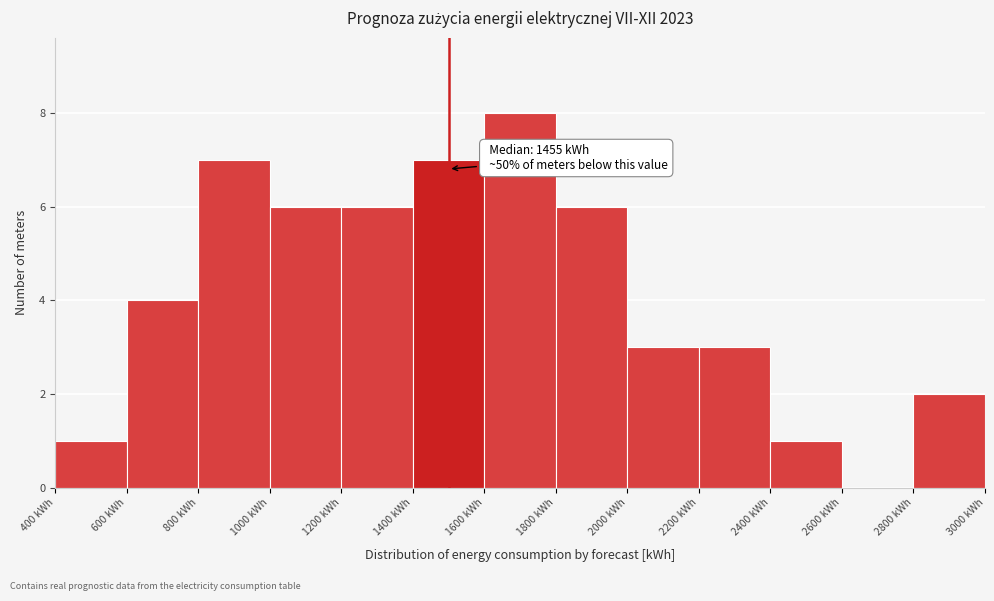

Which range on the x-axis has the tallest bar?

1600 to 1800